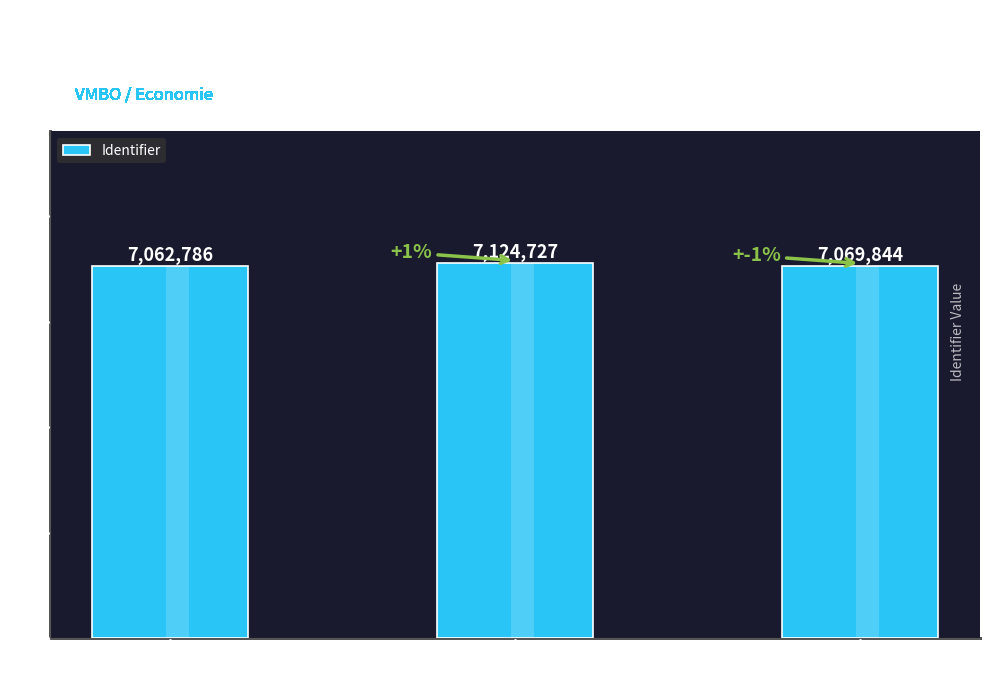

Are the bars grouped side by side (vs. stacked)?

No